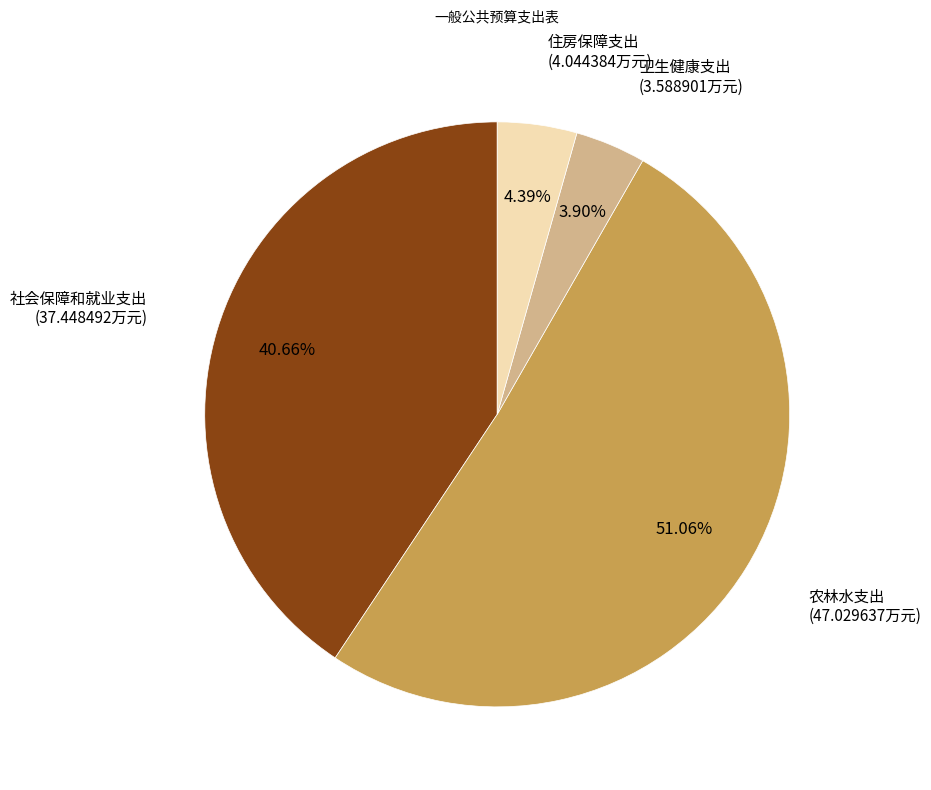

Does any single category account for the majority?

Yes